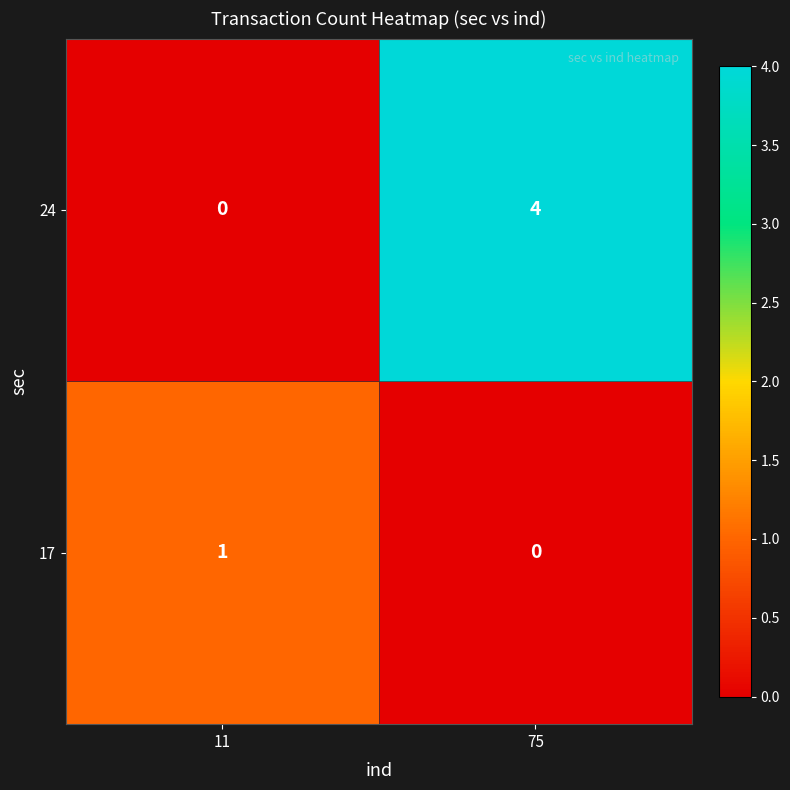

List the labels in order of 24 value, smallest first.

11, 75